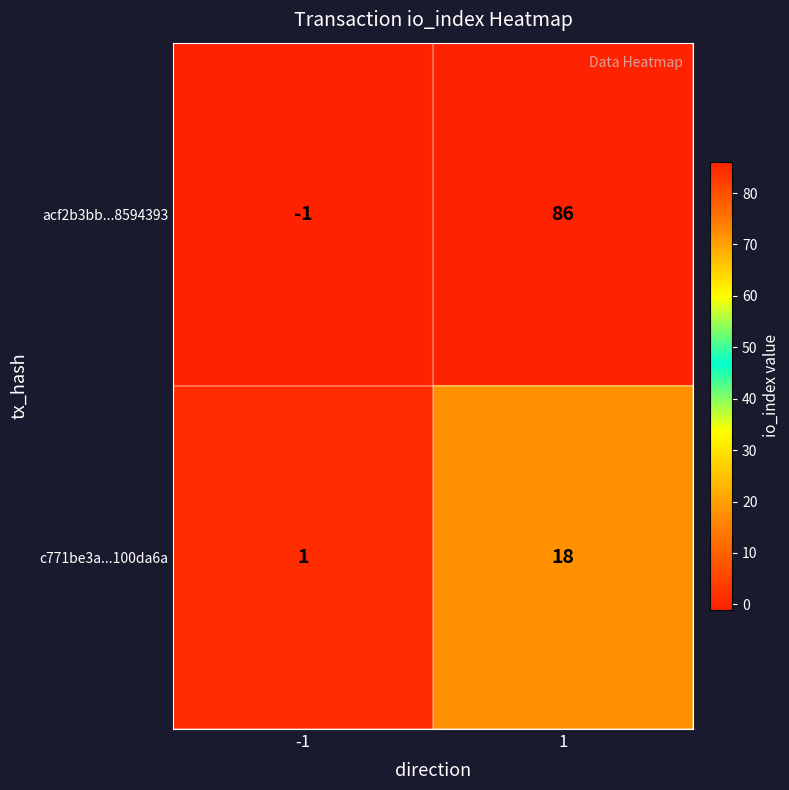

What value does the acf2b3bb...8594393 series have at 1, to the nearest 5?

85